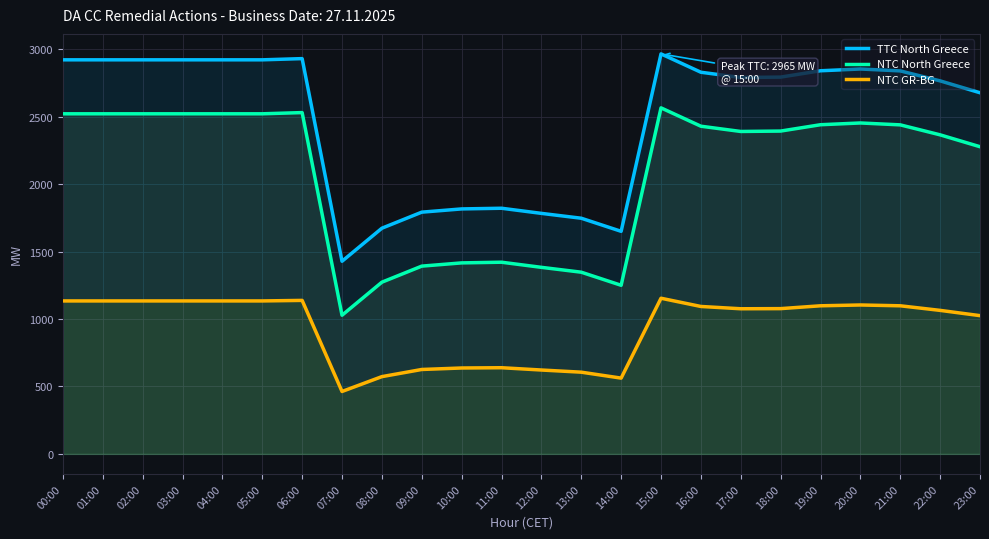

At which category does TTC North Greece reach its first local peak?

06:00